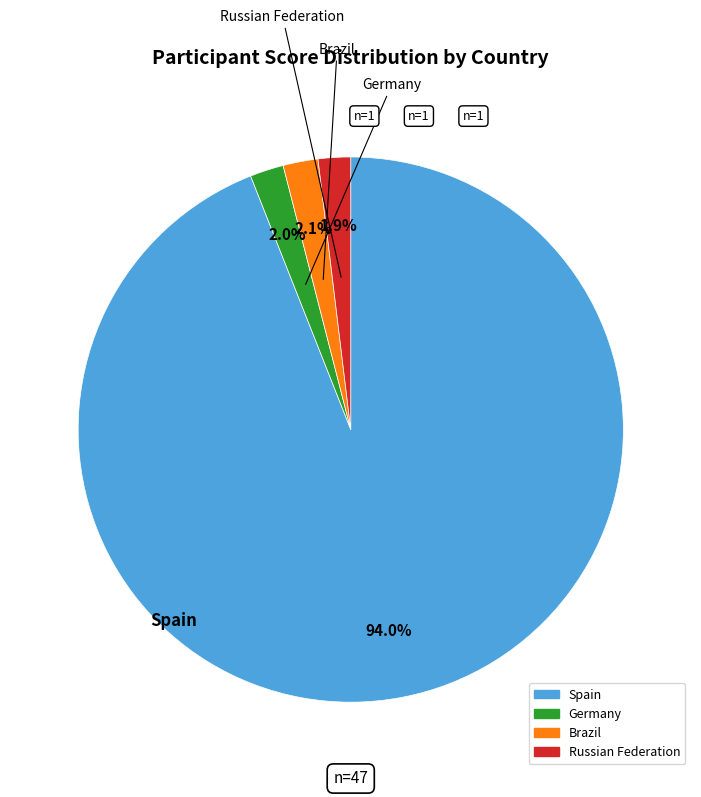

Which category has the biggest portion of the pie?

Spain